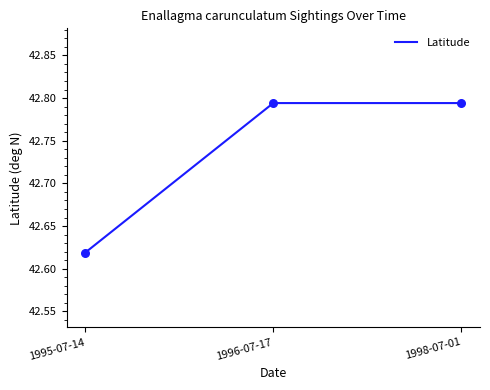

Approximately how many times larger is the value at 1998-07-01 compared to 1995-07-14?

1.0